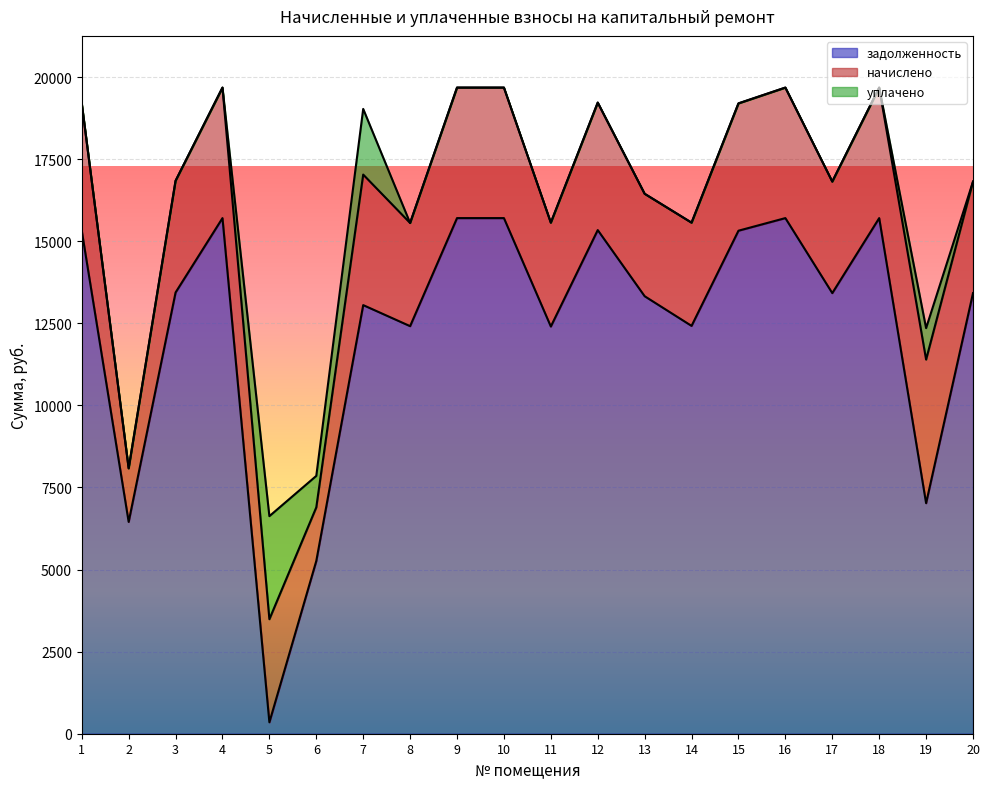

In задолженность, how many points are higher than both neighbors (excluding endpoints)?

5